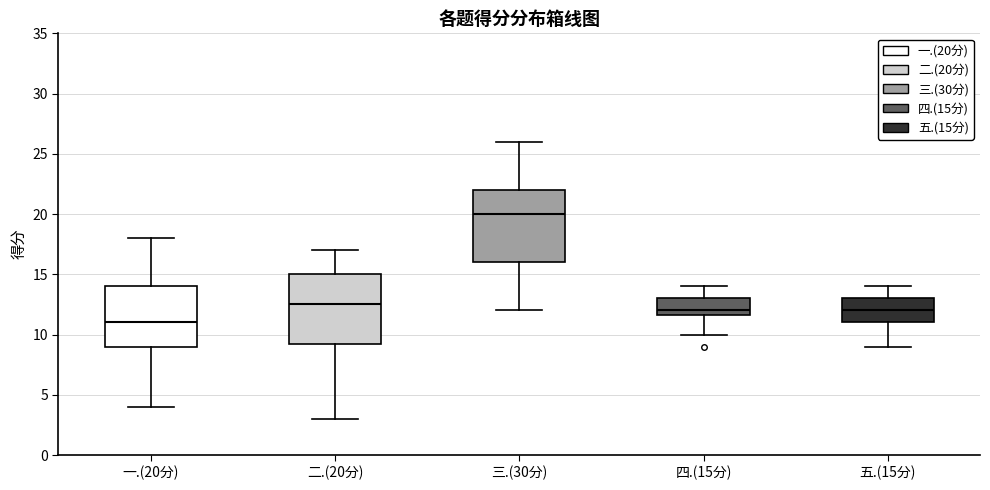

Reading left to right, read every box against the y-axis: the position of its median line, the range the box covers, and the ends of its whiskers. The values are not printed on the chart, so give them approximately, as read against the axis.

一.(20分): median 11.0, box 9.0 to 14.0, whiskers 4.0 to 18.0
二.(20分): median 12.5, box 9.5 to 15.0, whiskers 3.0 to 17.0
三.(30分): median 20.0, box 16.0 to 22.0, whiskers 12.0 to 26.0
四.(15分): median 12.0, box 11.5 to 13.0, whiskers 10.0 to 14.0
五.(15分): median 12.0, box 11.0 to 13.0, whiskers 9.0 to 14.0